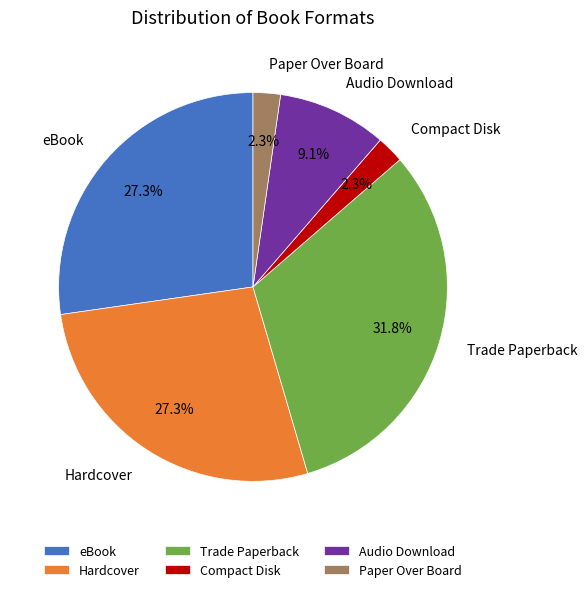

Which category has the biggest portion of the pie?

Trade Paperback